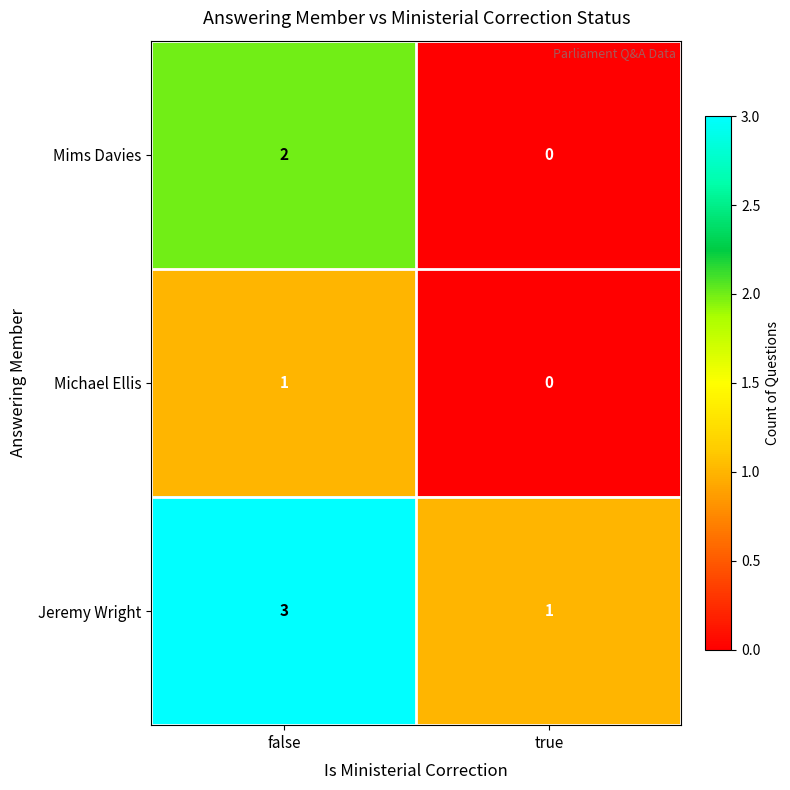

What is the difference between the highest and lowest values at false?

2